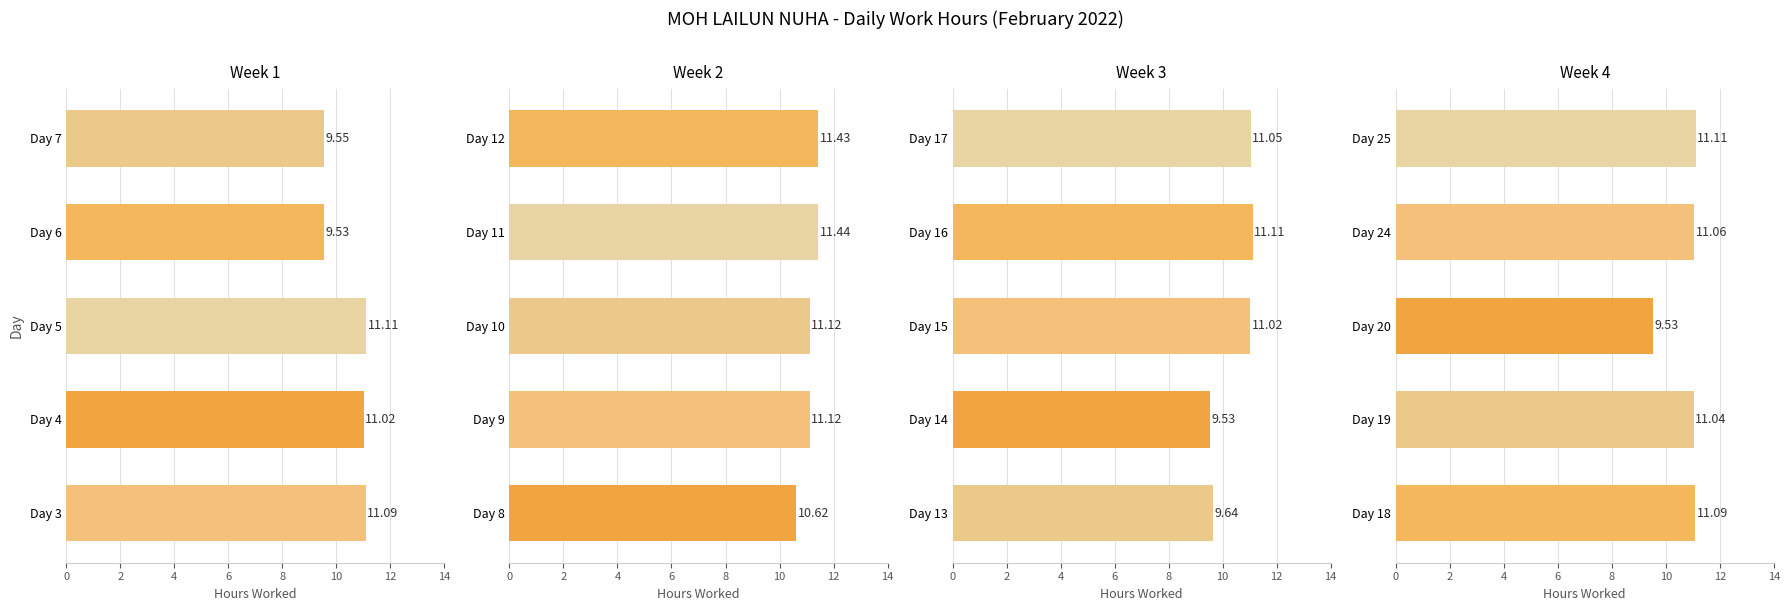

How many categories are shown in the chart?

5